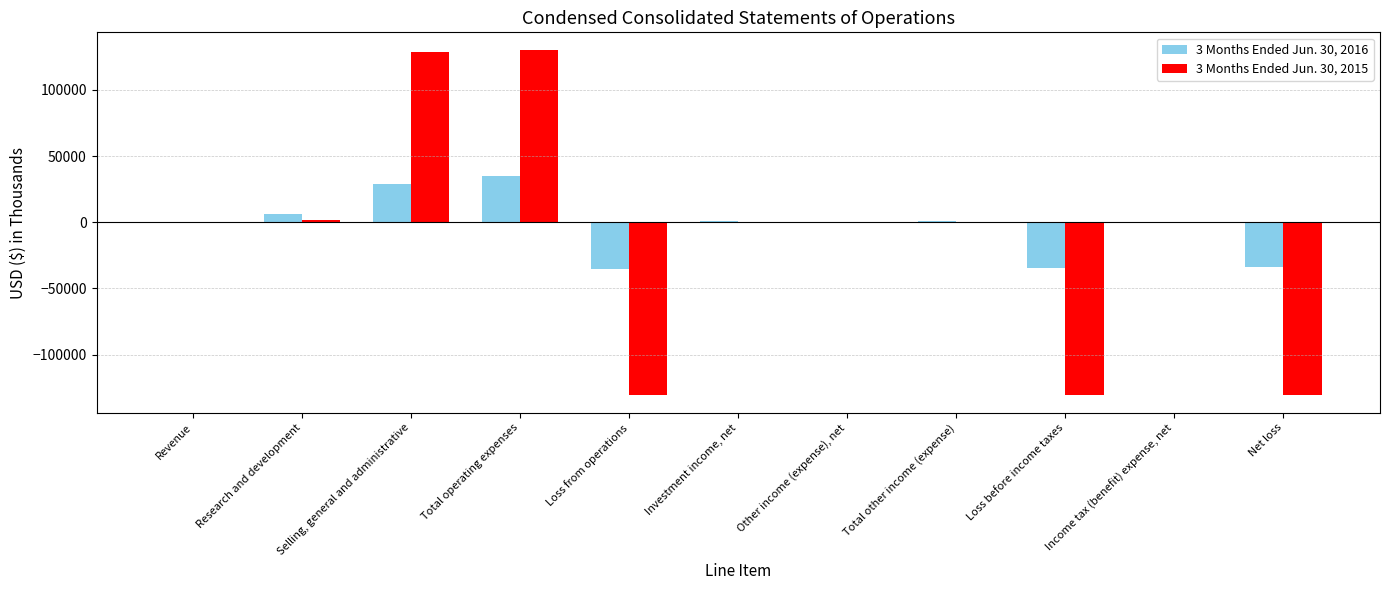

What is the sum of all 3 Months Ended Jun. 30, 2015 values?

-131631